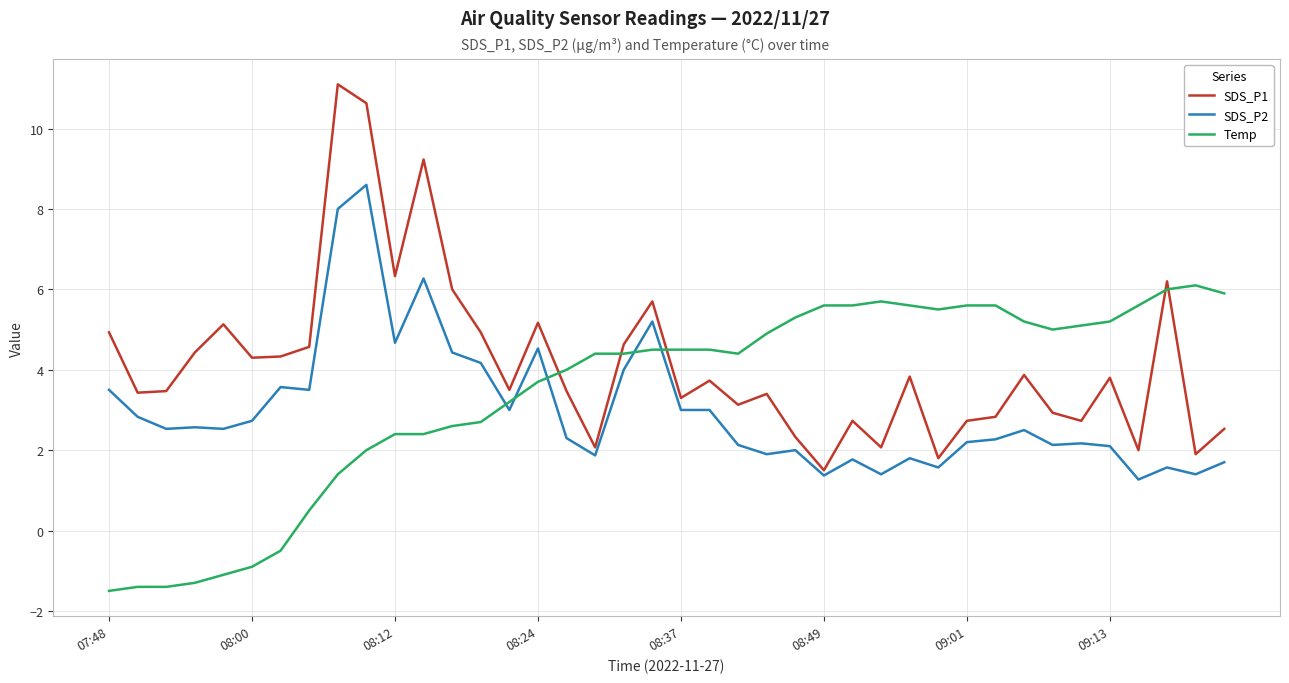

True or false: SDS_P2 and Temp intersect in this chart.

True